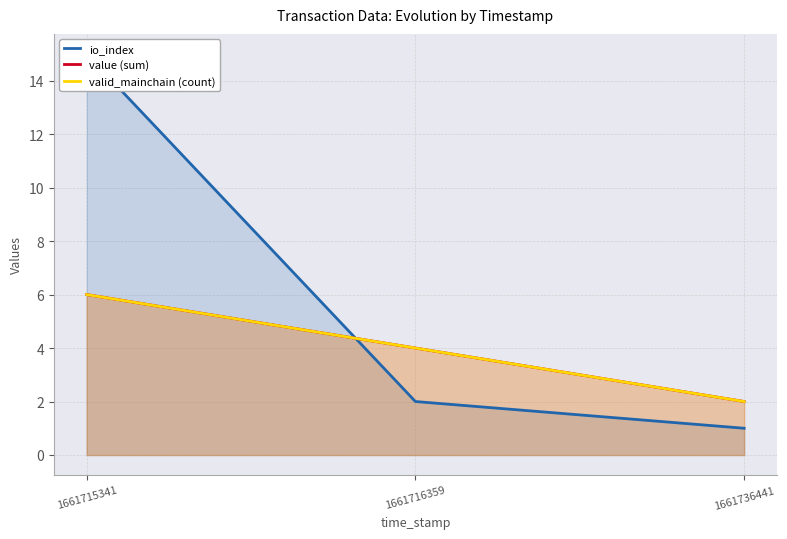

What is the difference between the valid_mainchain (count) values at 1661715341 and 1661716359?

2.0